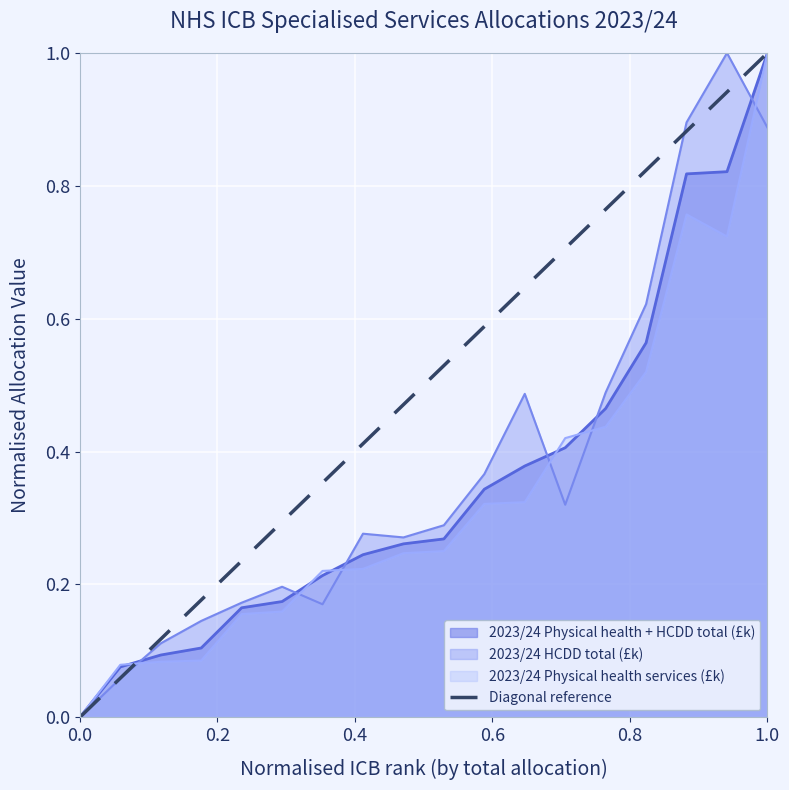

Which has a higher value, 0.0 or 0.2?

0.2